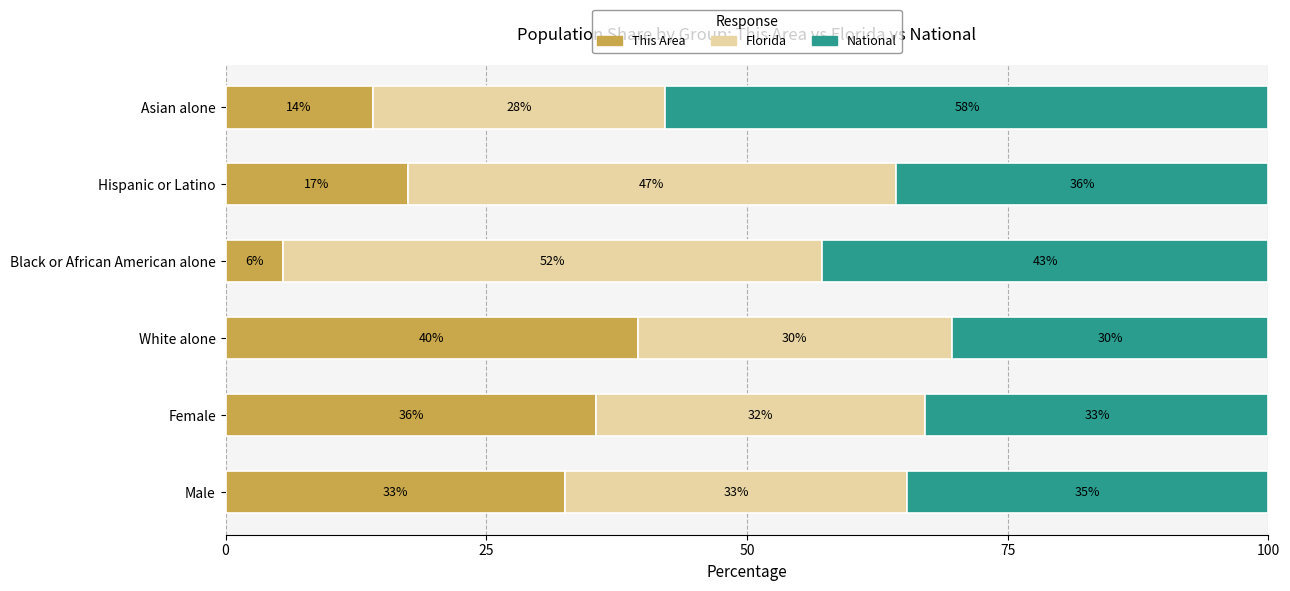

What is the maximum value for This Area?

39.6